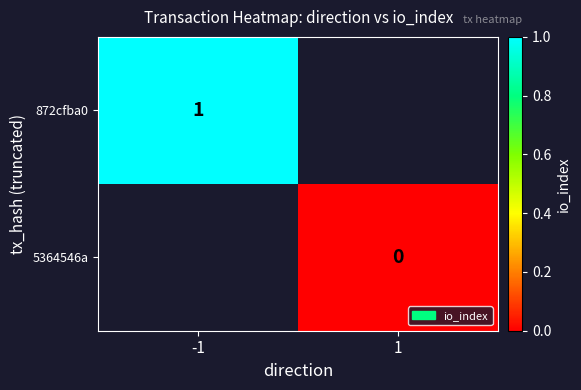

Is it true that 872cfba0 equals 1 at -1?

True